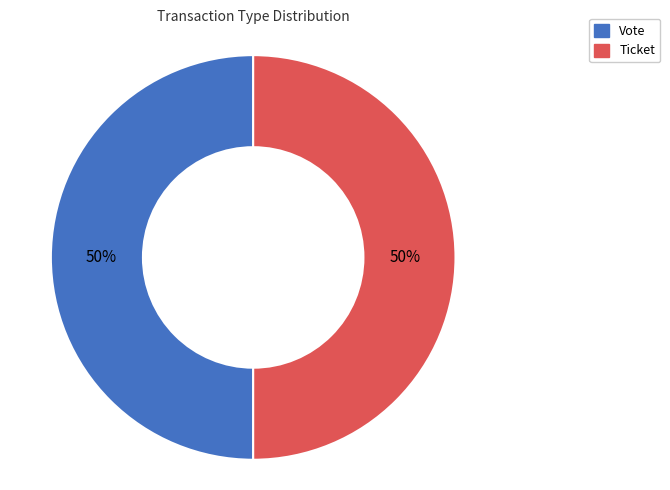

How many segments does this pie chart have?

2